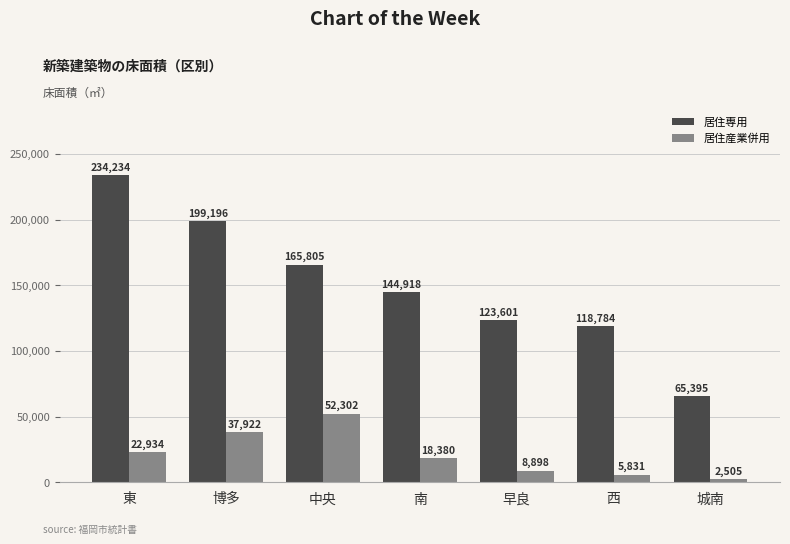

The value of 居住専用 at 博多 is 199196. True or false?

True